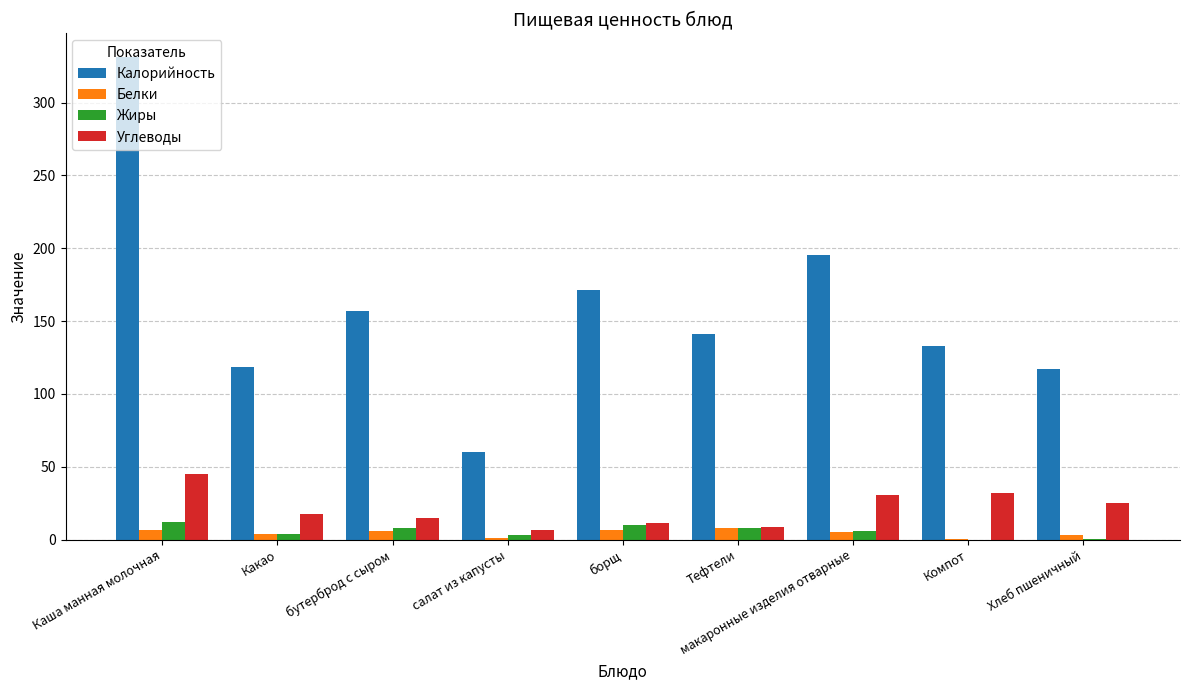

At which category is the sum across all series the highest?

Каша манная молочная